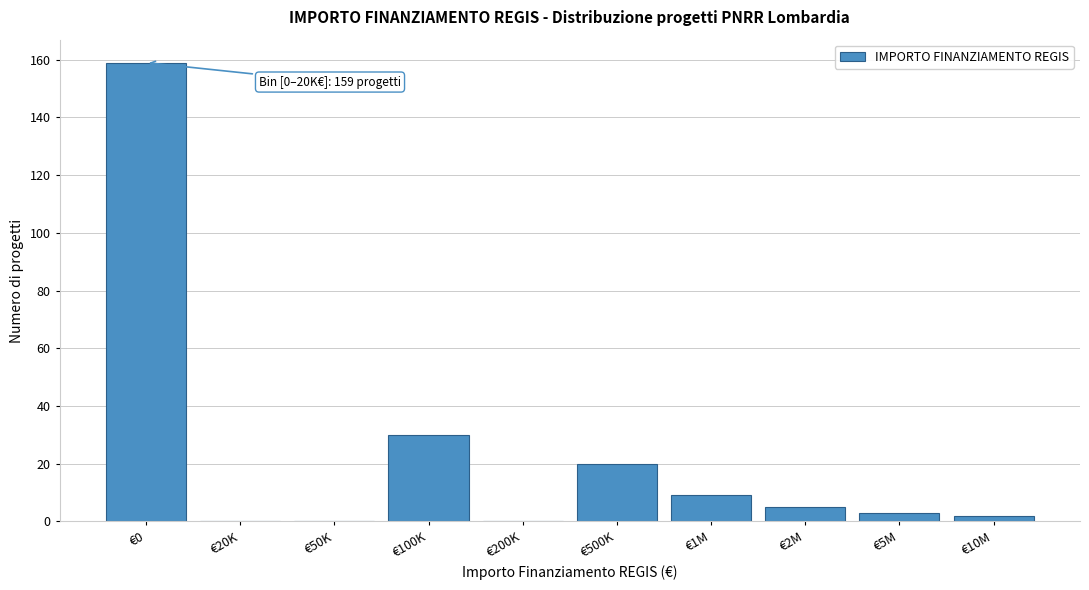

Reading left to right, list all the values displayed in this chart.

€0=159	€20K=0	€50K=0	€100K=30	€200K=0	€500K=20	€1M=9	€2M=5	€5M=3	€10M=2